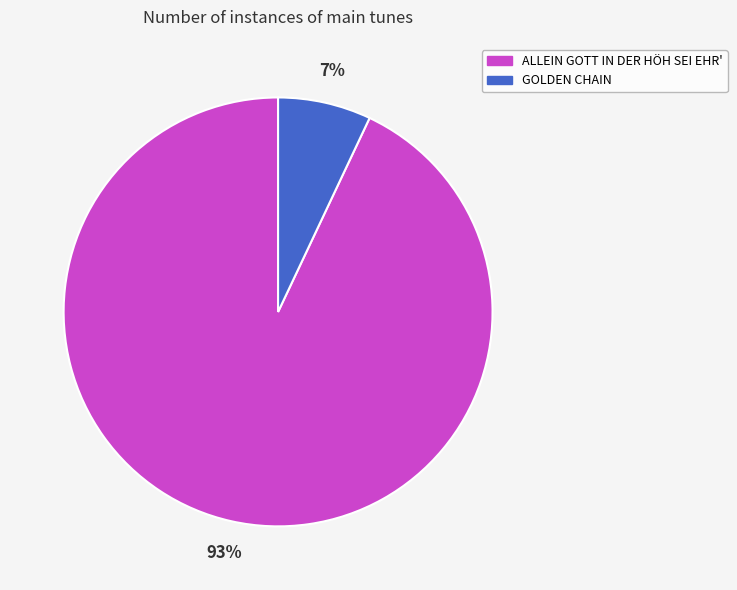

Combined, do ALLEIN GOTT IN DER HÖH SEI EHR' and GOLDEN CHAIN account for over 50%?

Yes